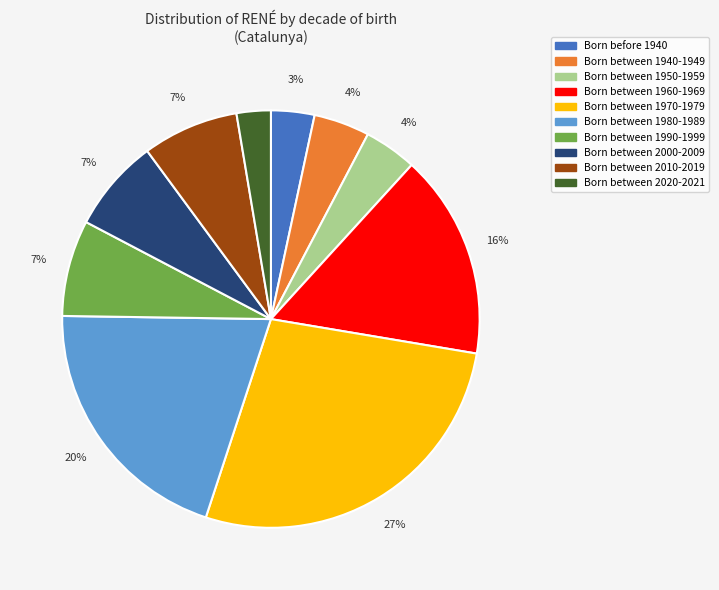

To the nearest percent, what percentage of the pie is Born between 1940-1949?

4%